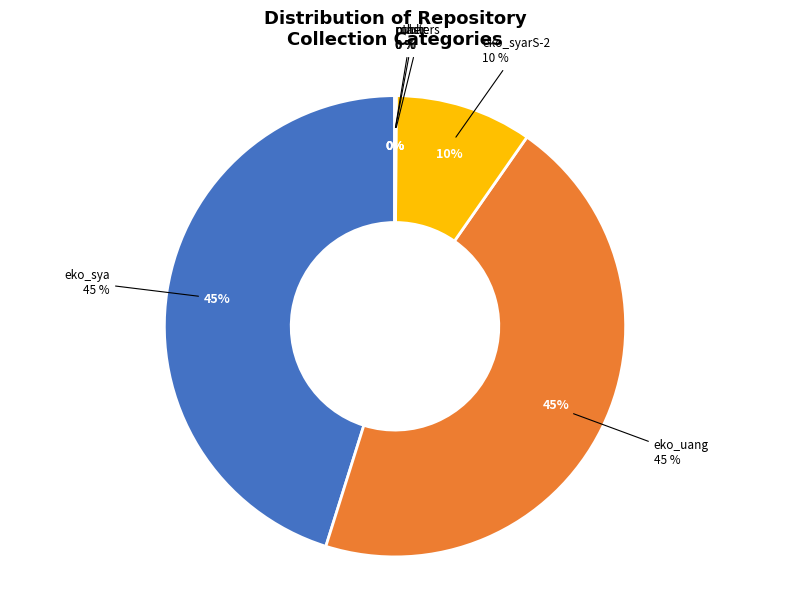

What portion of the pie excludes other?

100.0%